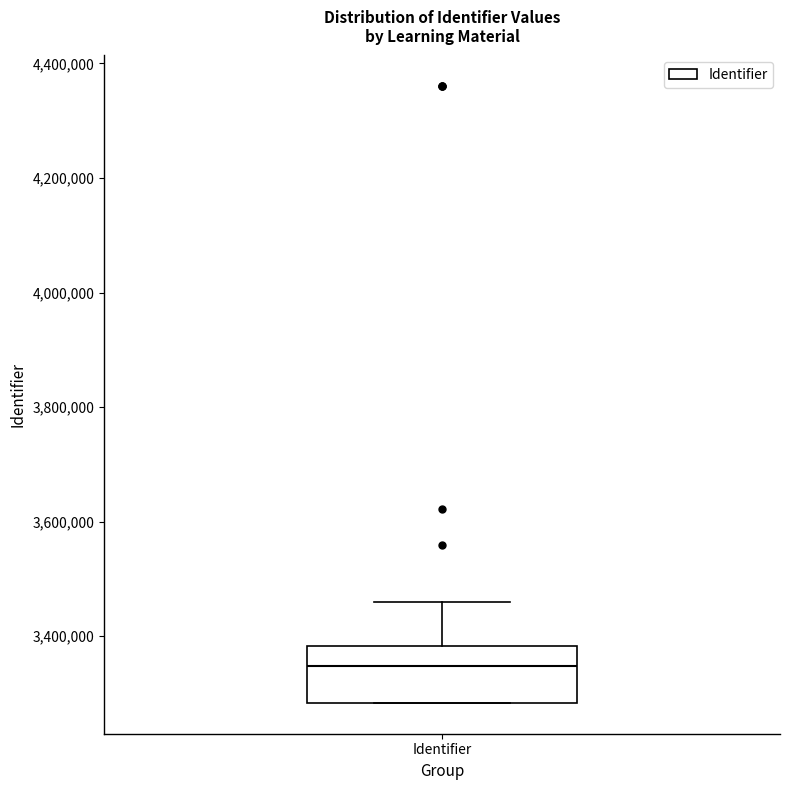

Transcribe this box plot: give where the median line is, the range the box spans, and where the two whiskers end, as read against the y-axis. The values are not printed on the chart, so give them approximately, as read against the axis.

median 3340000, box 3280000 to 3380000, whiskers 3280000 to 3460000